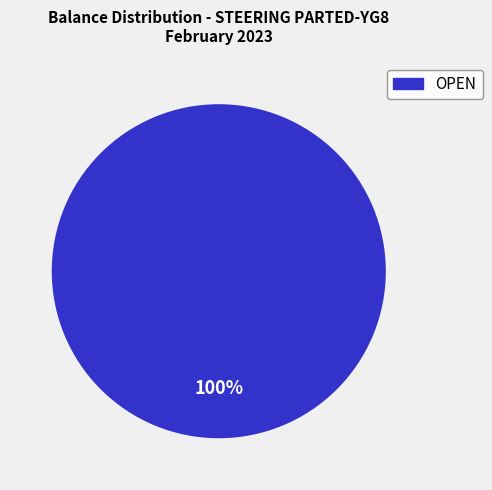

Is OPEN the majority of the pie?

Yes